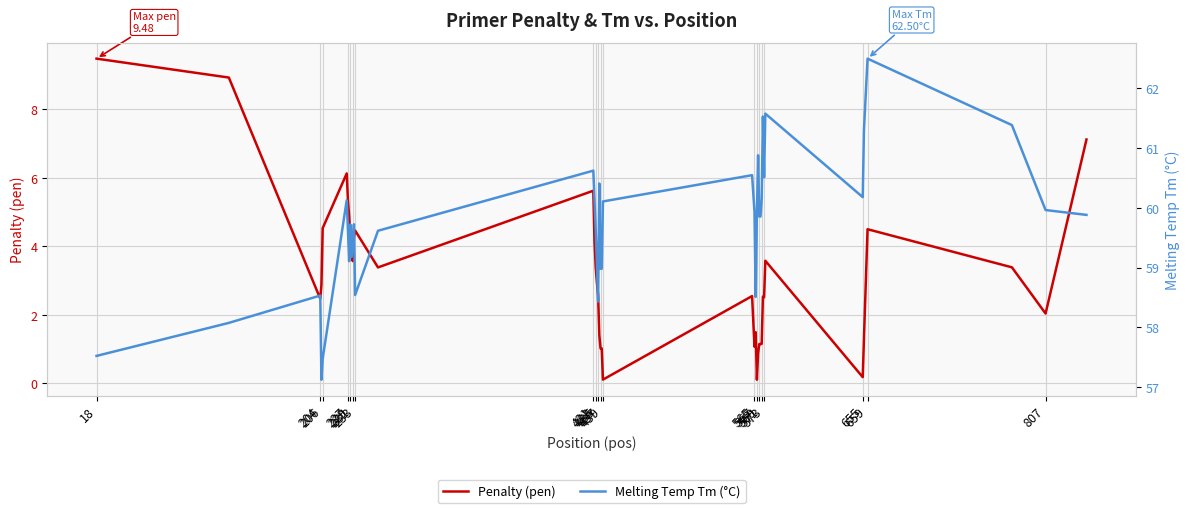

What is the value of the Penalty (pen) point at the 32nd from the left?

2.5